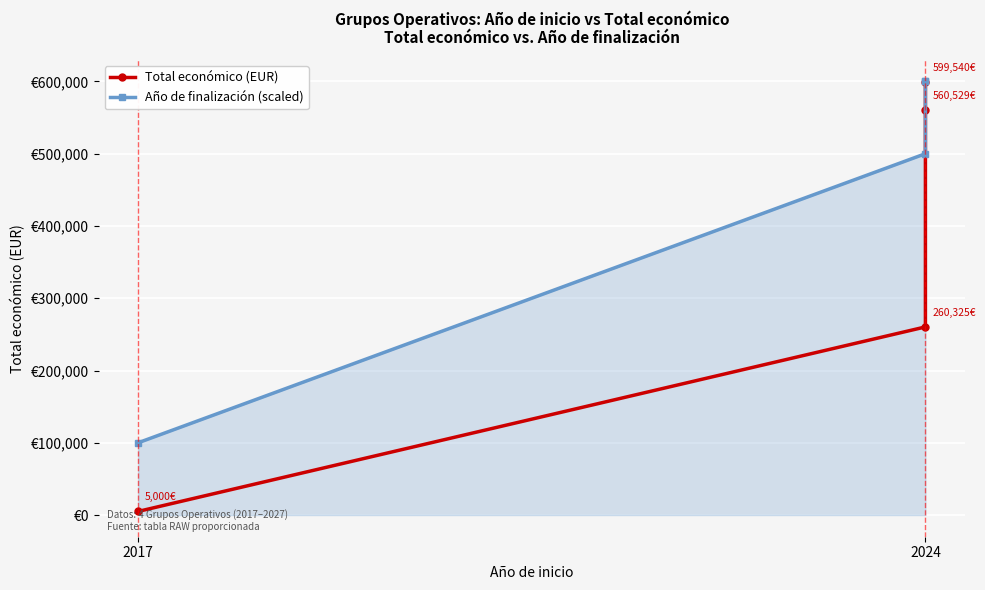

What is the lowest value of the Año de finalización (scaled) series?

100000